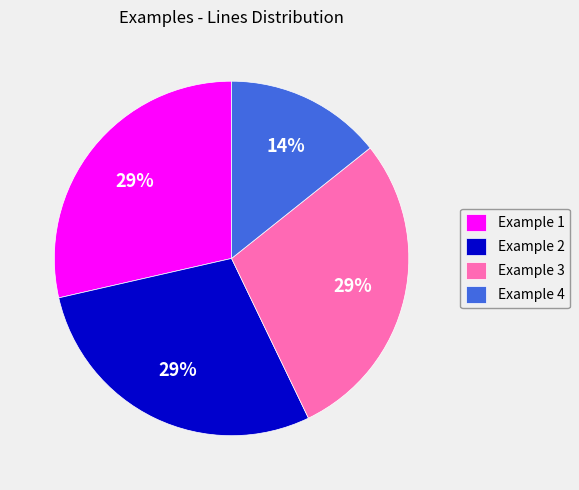

Count the number of slices in the pie.

4